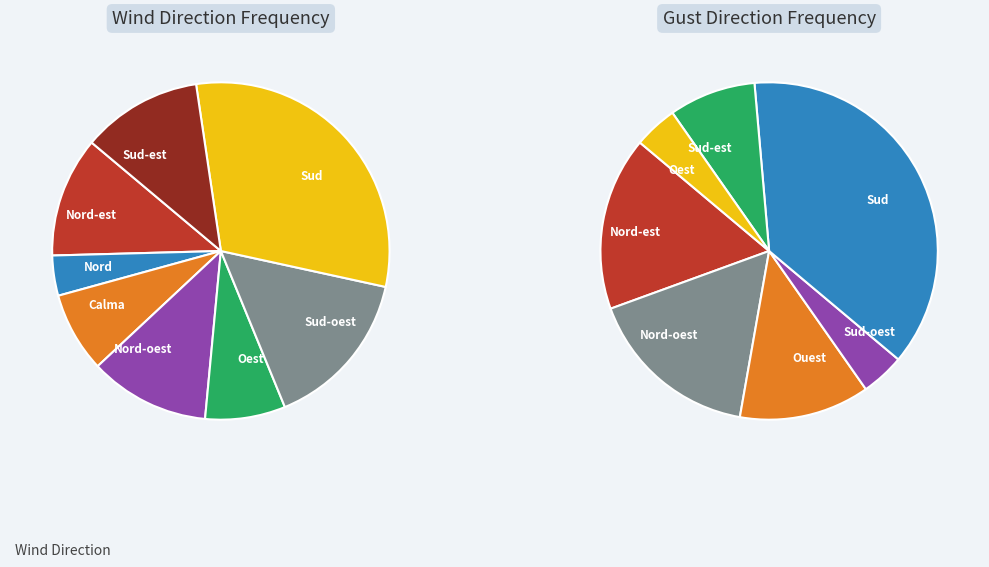

Which slice is the smallest?

Nord